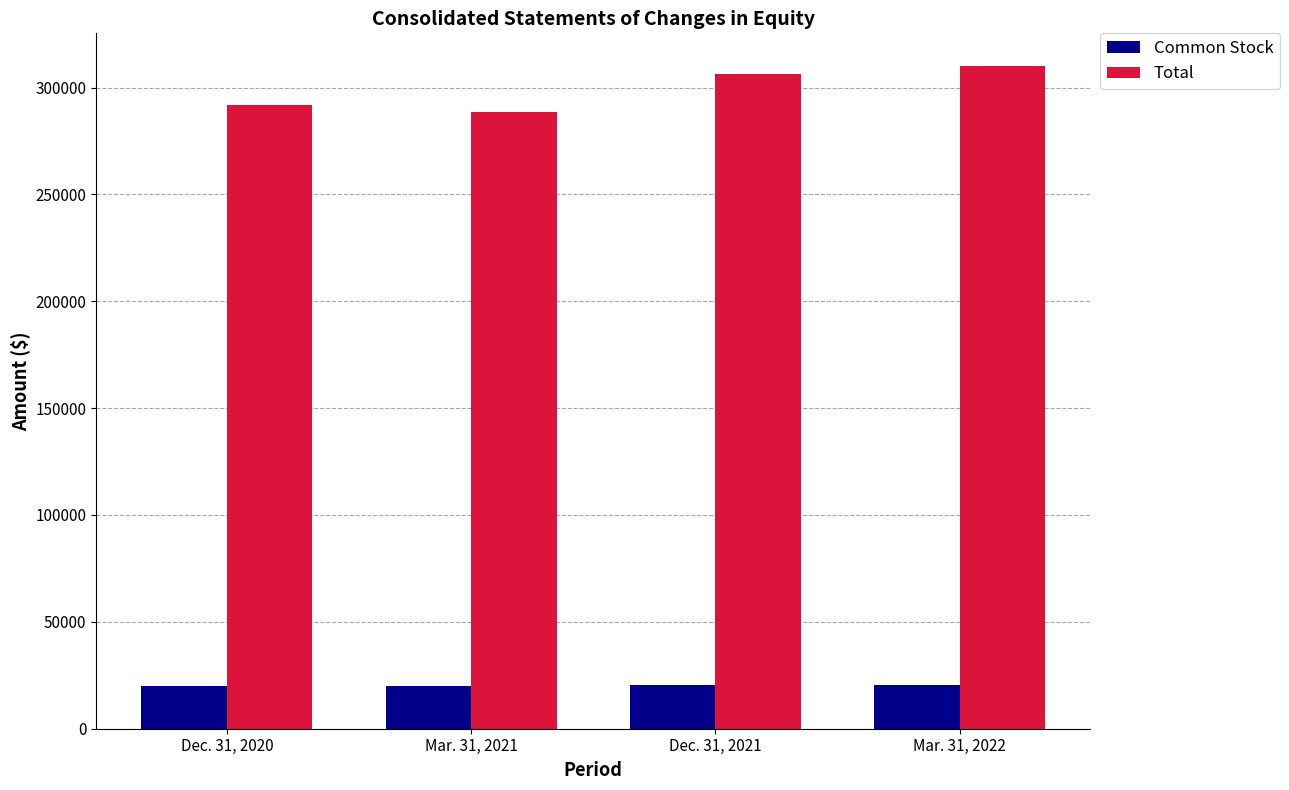

What is the spread (max minus min) of values at Dec. 31, 2021?

286039